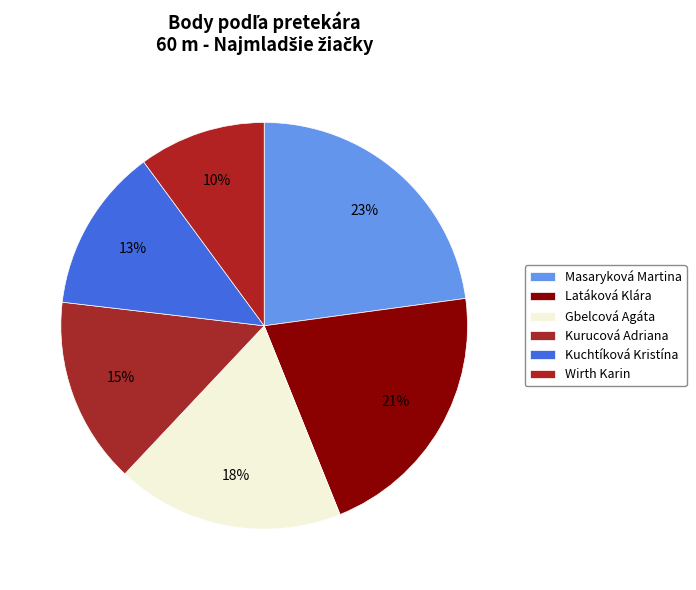

What percentage is the Gbelcová Agáta slice, to the nearest percent?

18%